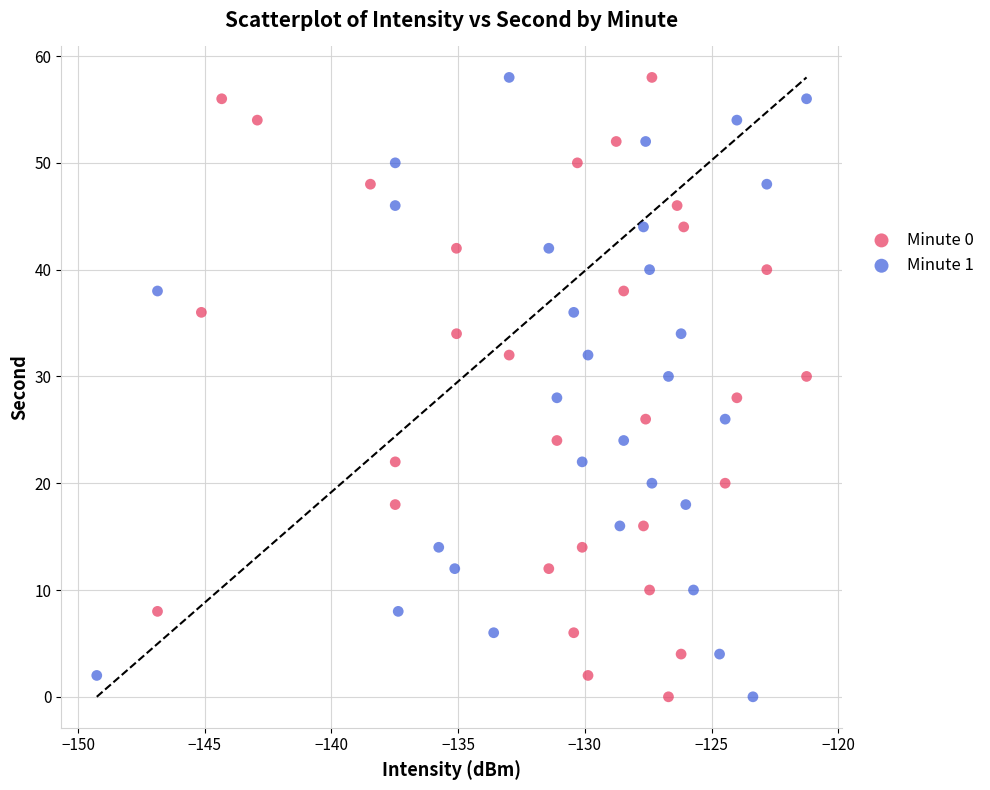

What are all the series names shown in the legend?

Minute 0, Minute 1